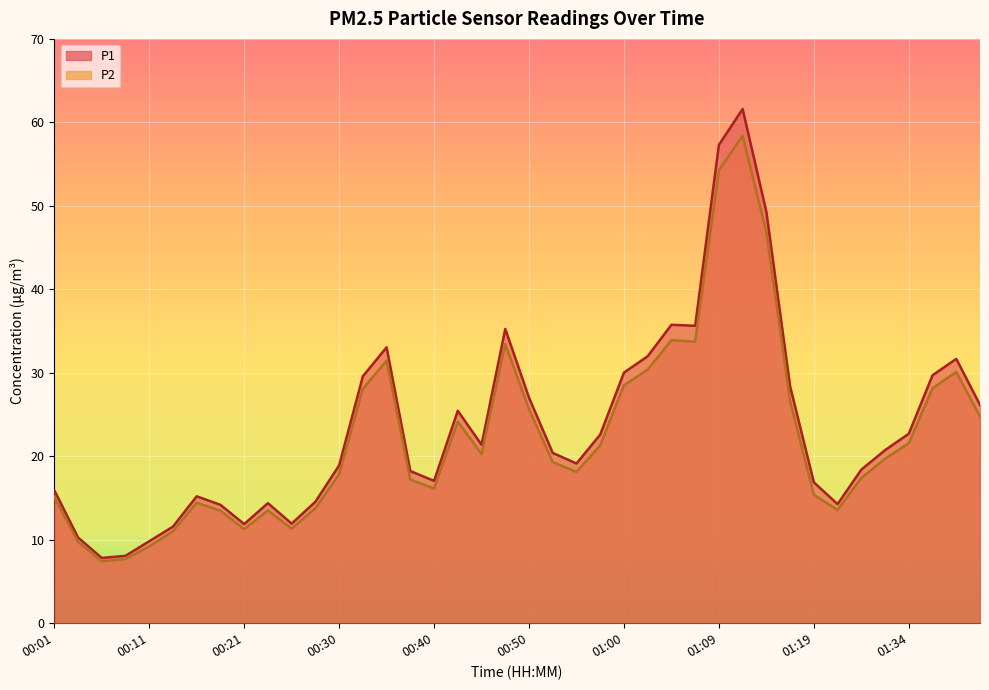

What is the difference between the P1 values at 00:55 and 00:57?

3.5